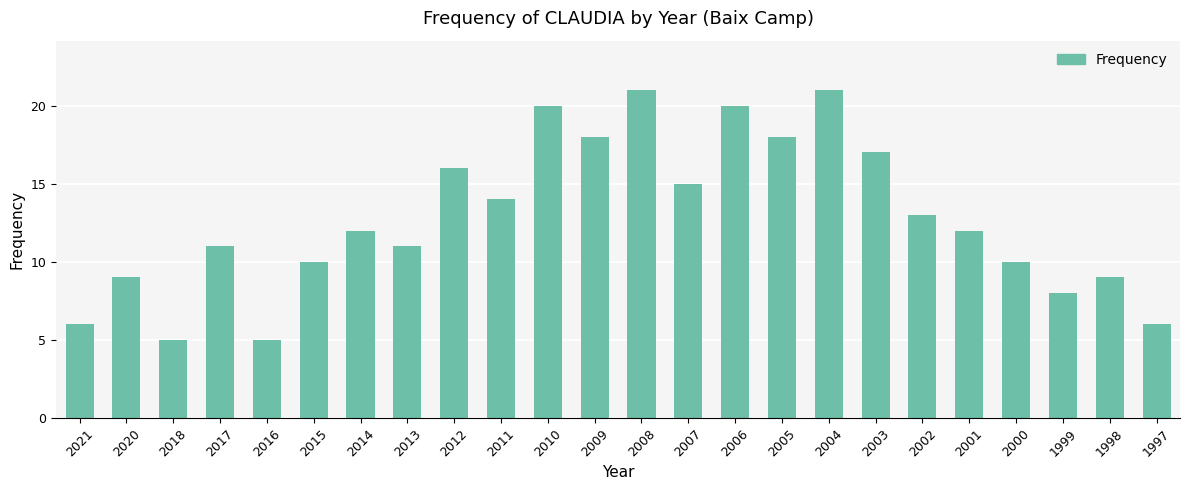

Reading left to right, extract all data points from this chart.

2021=6	2020=9	2018=5	2017=11	2016=5	2015=10	2014=12	2013=11	2012=16	2011=14	2010=20	2009=18	2008=21	2007=15	2006=20	2005=18	2004=21	2003=17	2002=13	2001=12	2000=10	1999=8	1998=9	1997=6